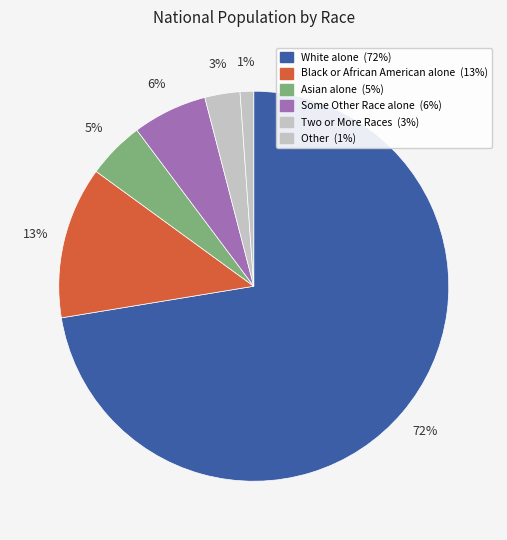

Does any single category account for the majority?

Yes